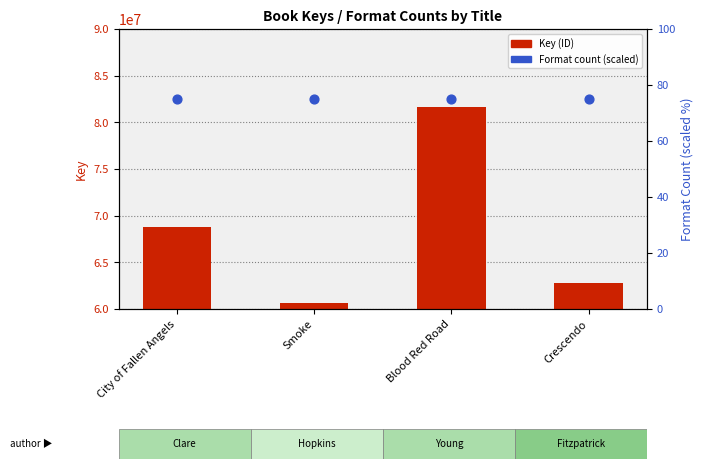

Which series contains the lowest Y value?

Format count (scaled)